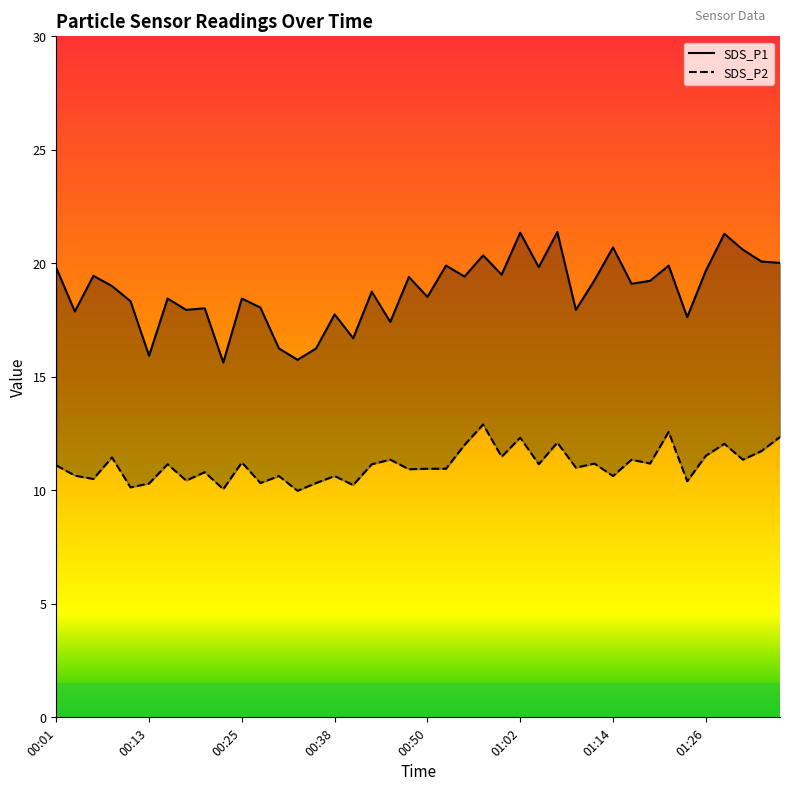

What is the difference between the maximum and minimum values in the SDS_P2 series?

2.9